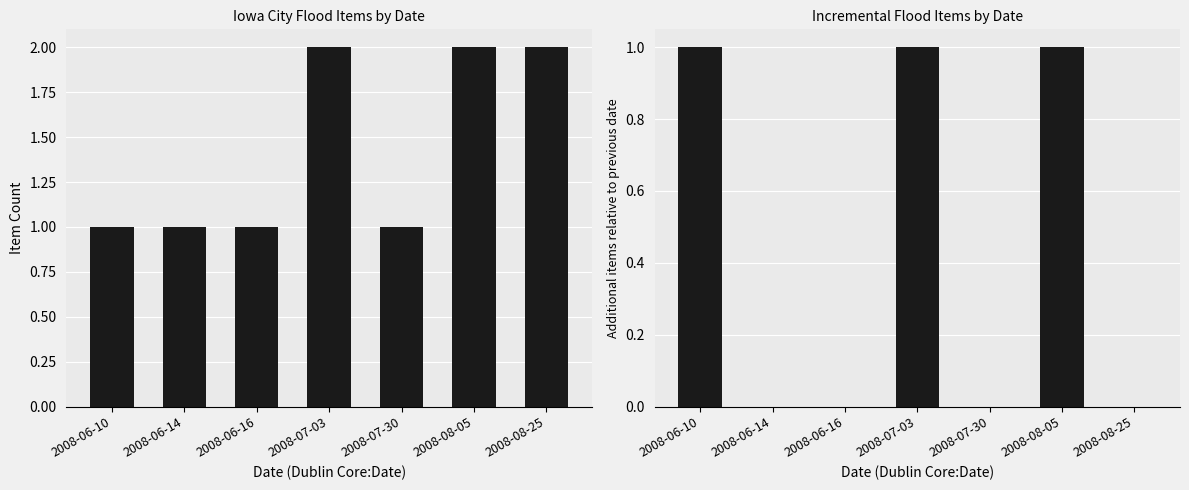

True or false: Item Count by Date has a value of 0 at 2008-06-10.

False